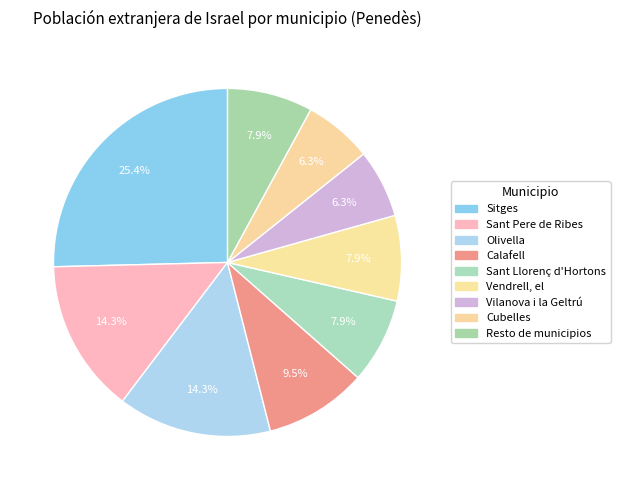

What is the change in value from Sitges to Olivella?

-7